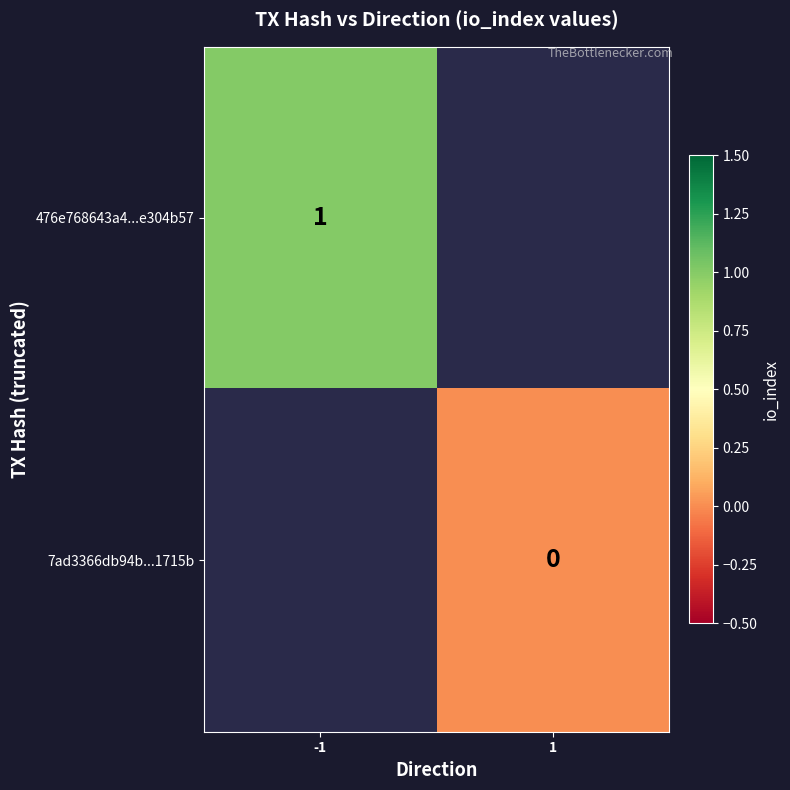

Is the value of 476e768643a4...e304b57 at -1 greater than the value of 7ad3366db94b...1715b at 1?

Yes